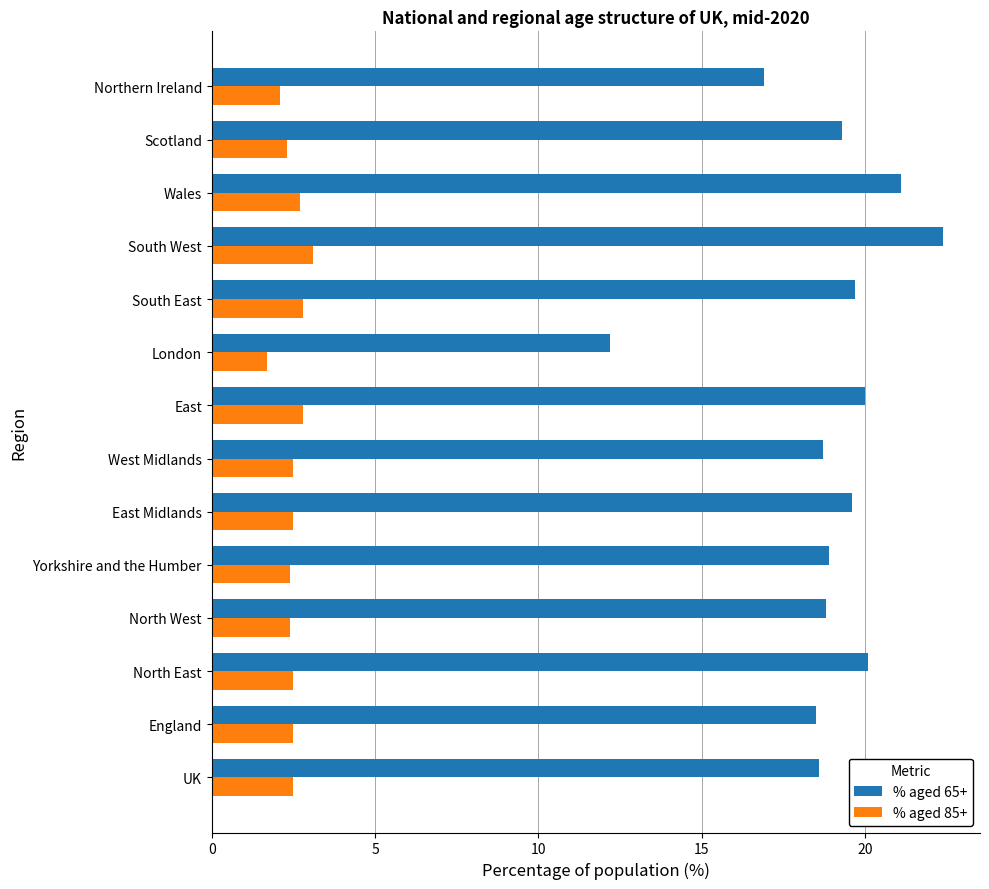

Which series changed the most between England and South West?

% aged 65+